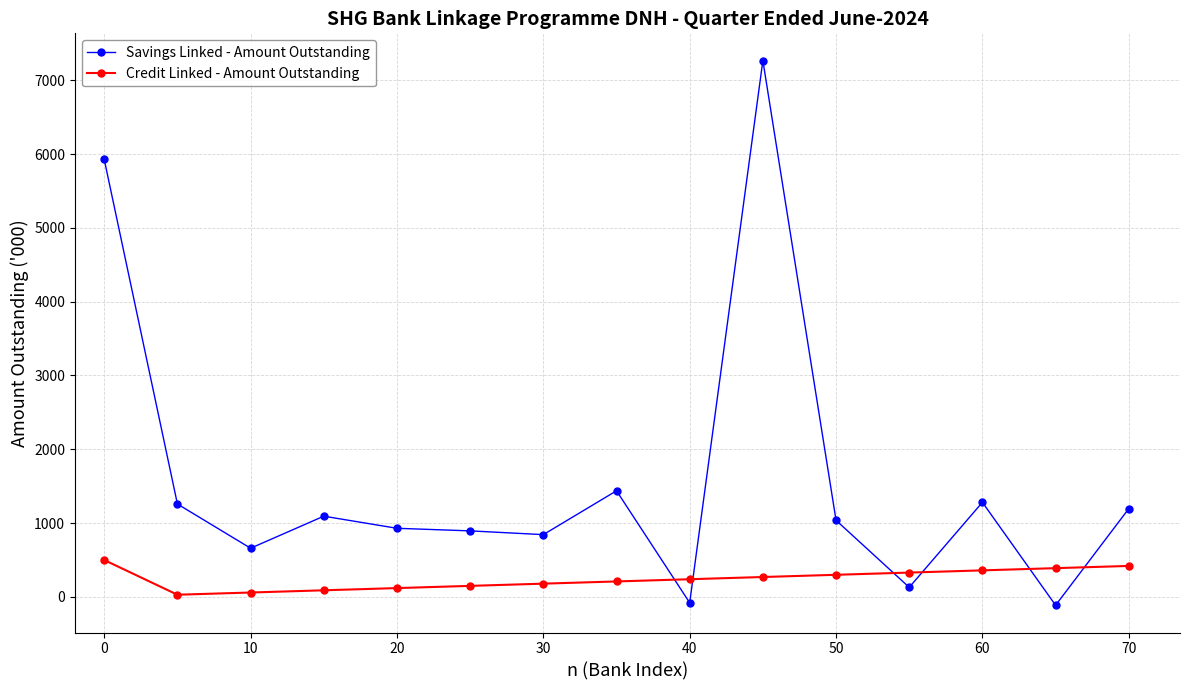

How many times do Credit Linked - Amount Outstanding and Savings Linked - Amount Outstanding cross each other?

6